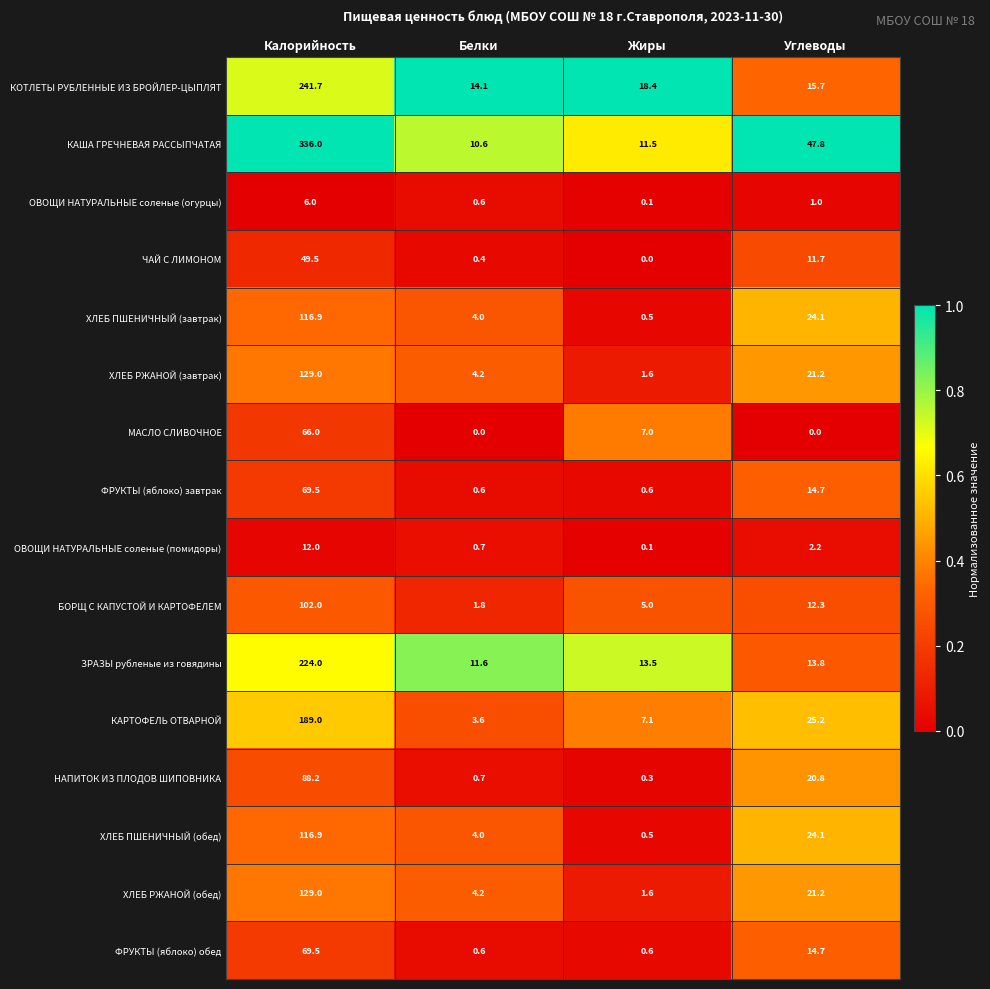

What is the total value across all series at Углеводы?

270.5